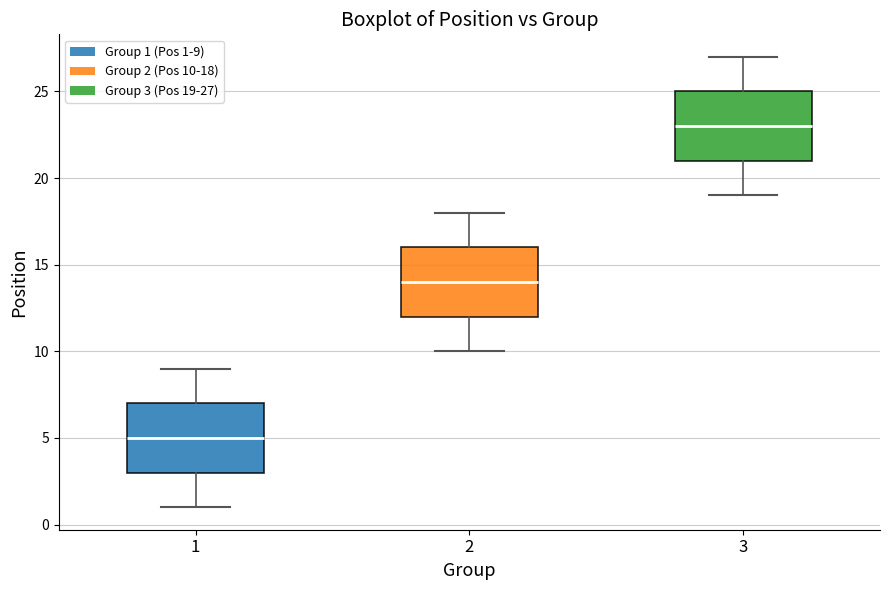

Which box's median line is the highest?

3